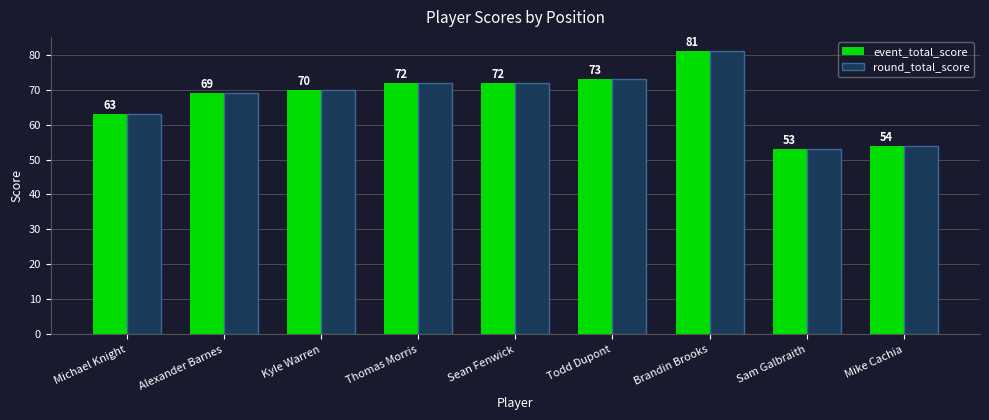

At which category is the sum across all series the highest?

Brandin Brooks